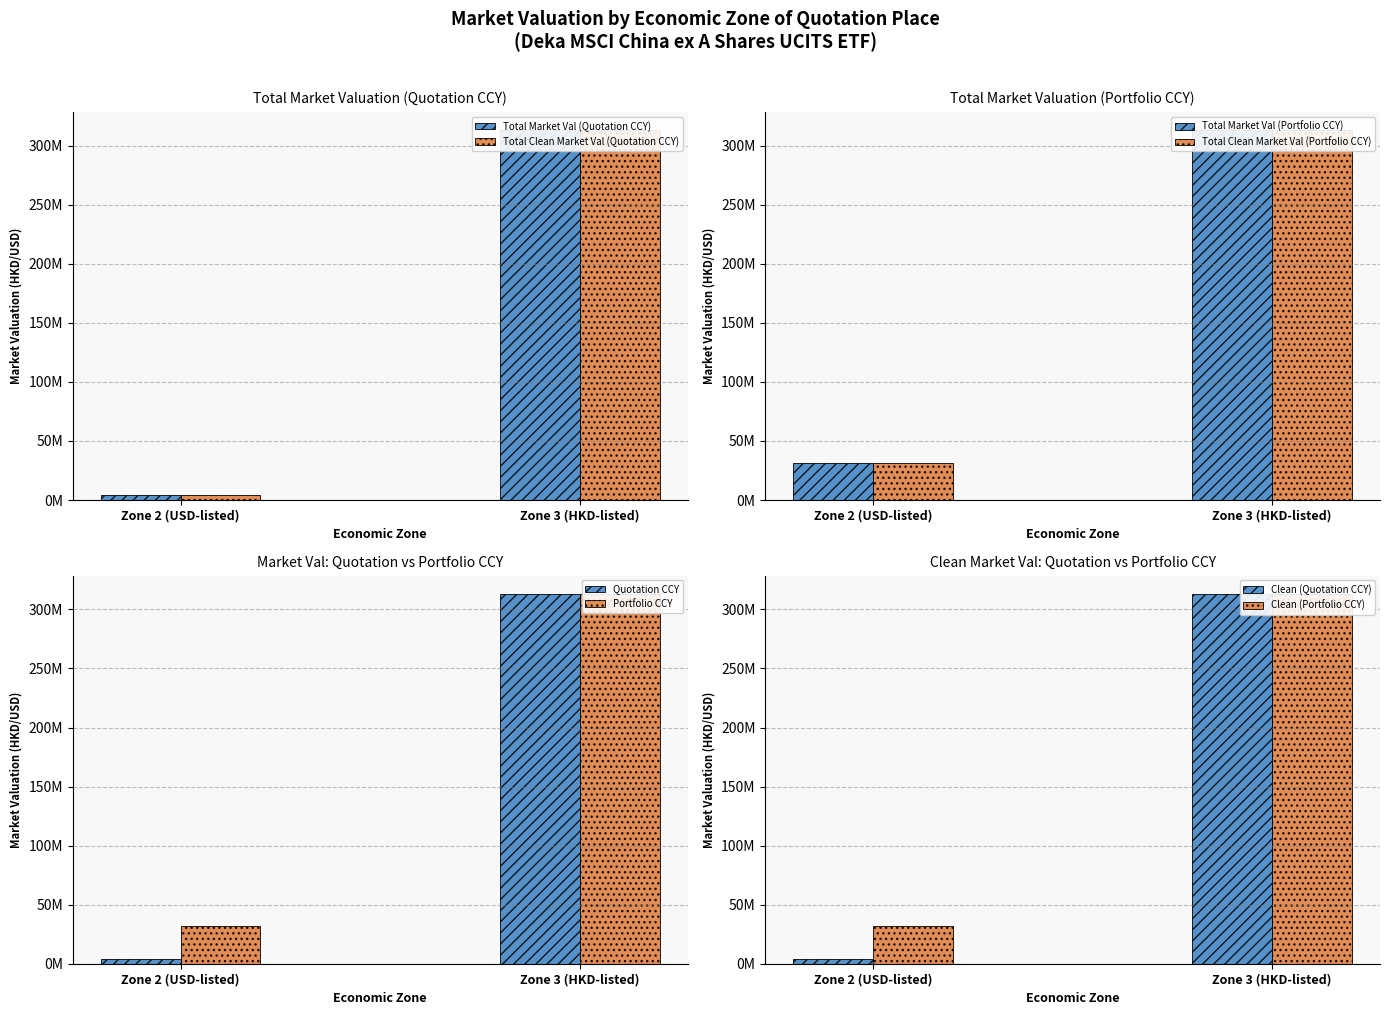

Does the chart contain any negative values?

No